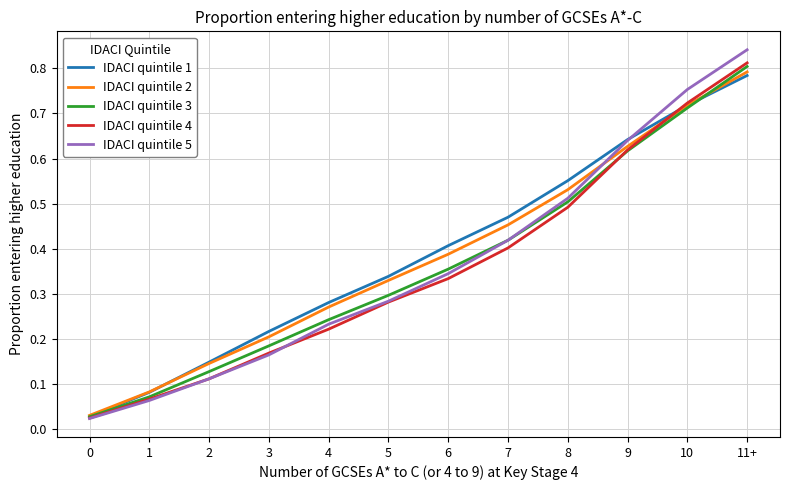

Which category has the highest value in the IDACI quintile 1 series?

11+